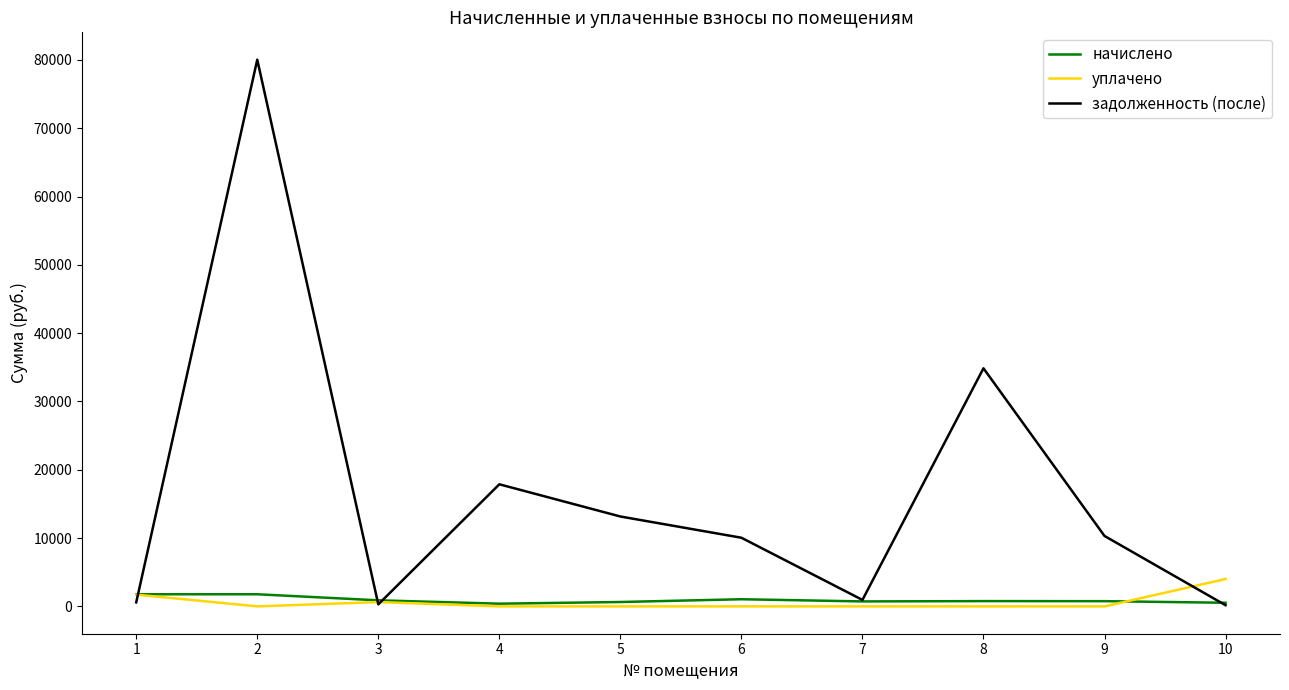

What is the sum of all задолженность (после) values?

168286.8